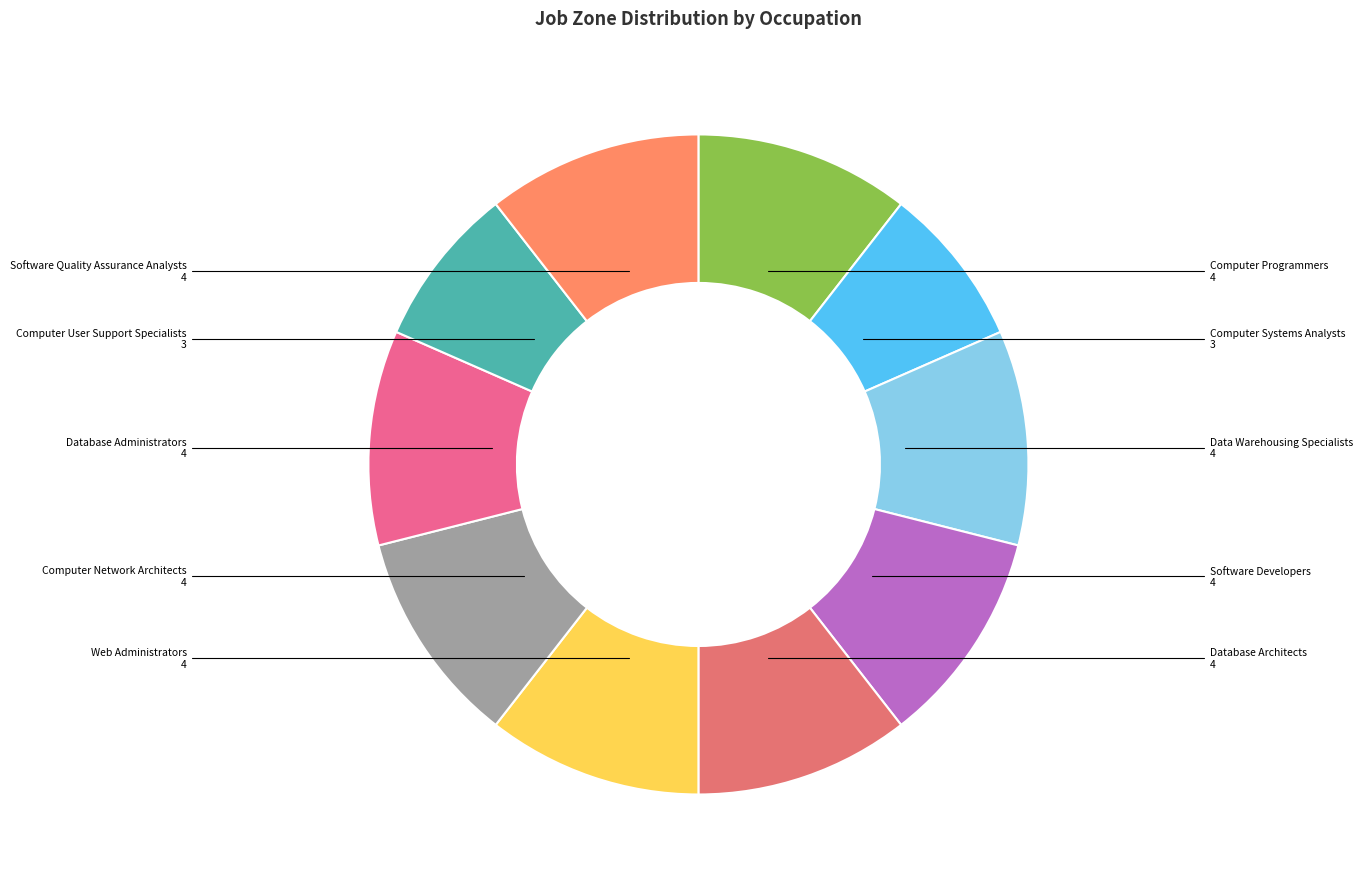

Rank the categories by value from lowest to highest.

Computer Systems Analysts, Computer User Support Specialists, Computer Programmers, Data Warehousing Specialists, Software Developers, Database Architects, Web Administrators, Computer Network Architects, Database Administrators, Software Quality Assurance Analysts